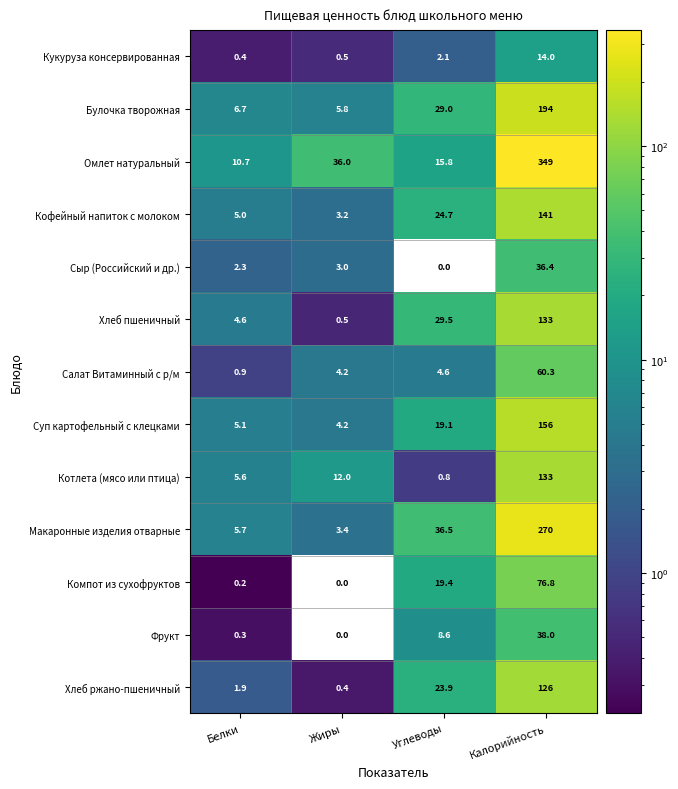

Which series has the largest total across all categories?

Омлет натуральный